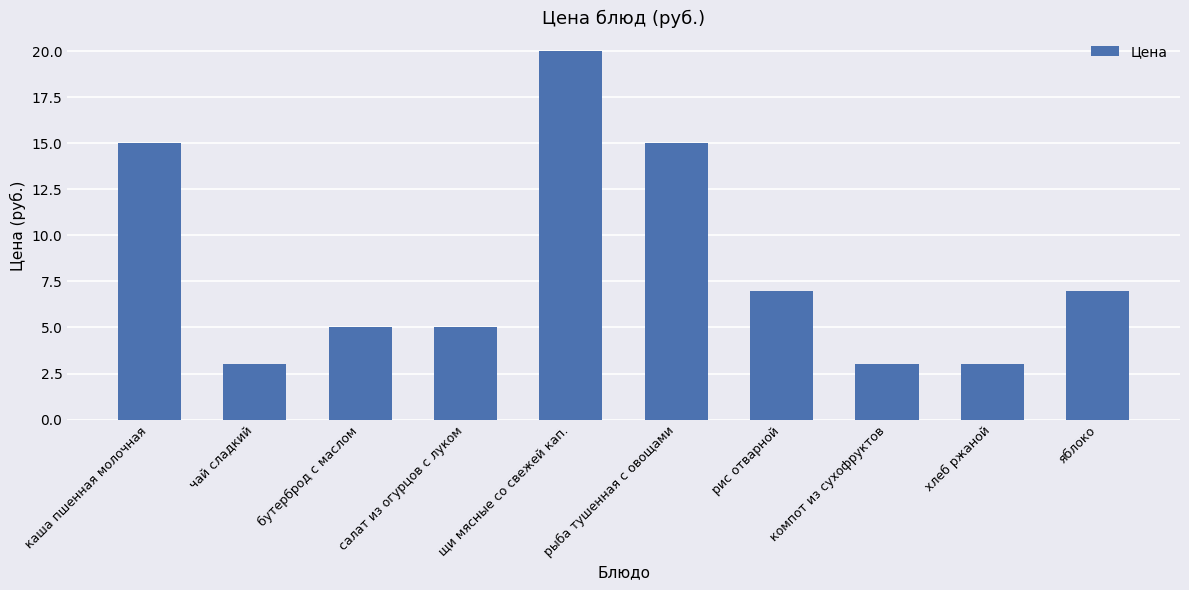

Which label corresponds to the largest value in the chart?

щи мясные со свежей кап.